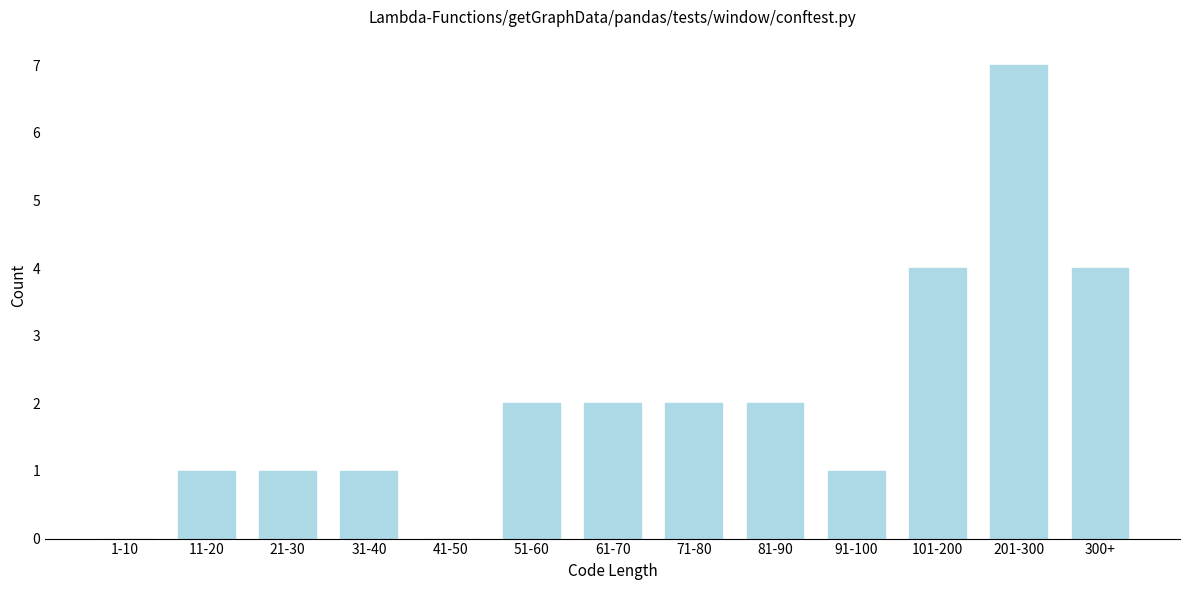

Reading right to left, transcribe all the data shown in this chart.

300+=4	201-300=7	101-200=4	91-100=1	81-90=2	71-80=2	61-70=2	51-60=2	41-50=0	31-40=1	21-30=1	11-20=1	1-10=0